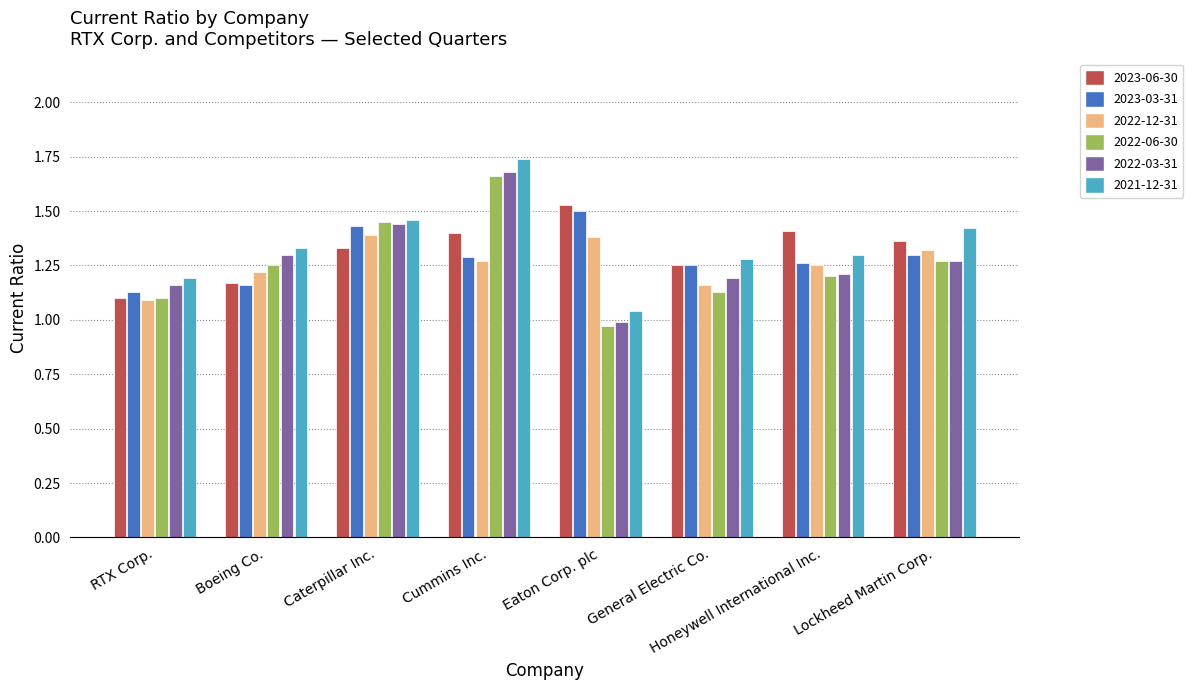

How many bars are there in total?

48